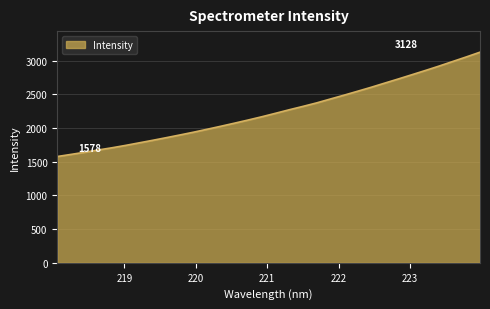

What is the minimum value shown in the chart?

1578.5